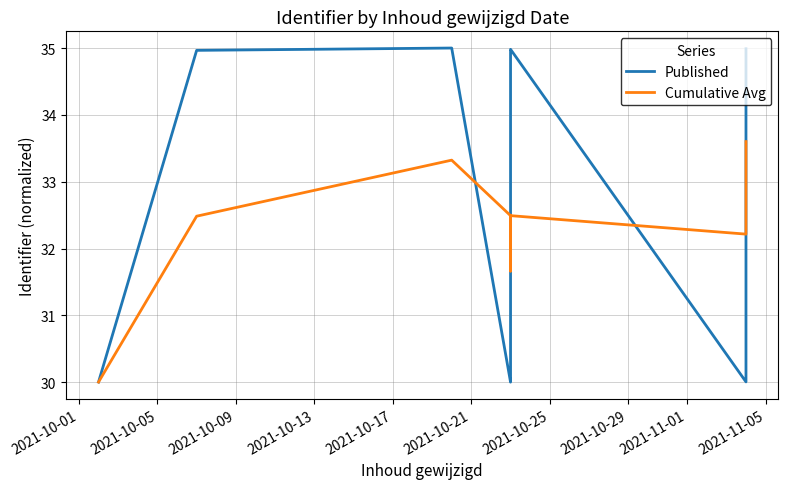

What is the value of the Published point at the 6th from the left?

30.0